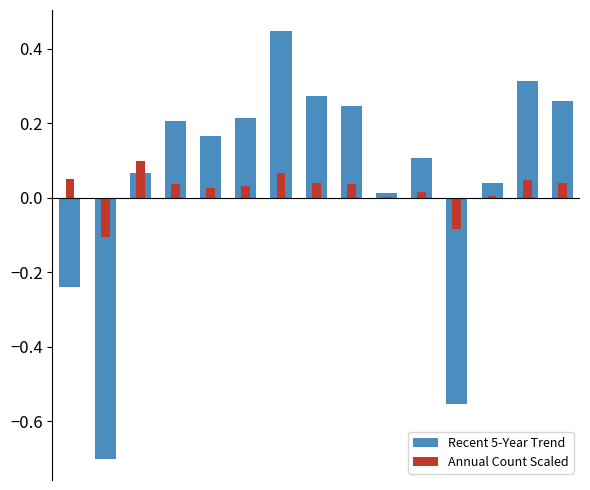

At which category does the chart reach its peak across all series?

6